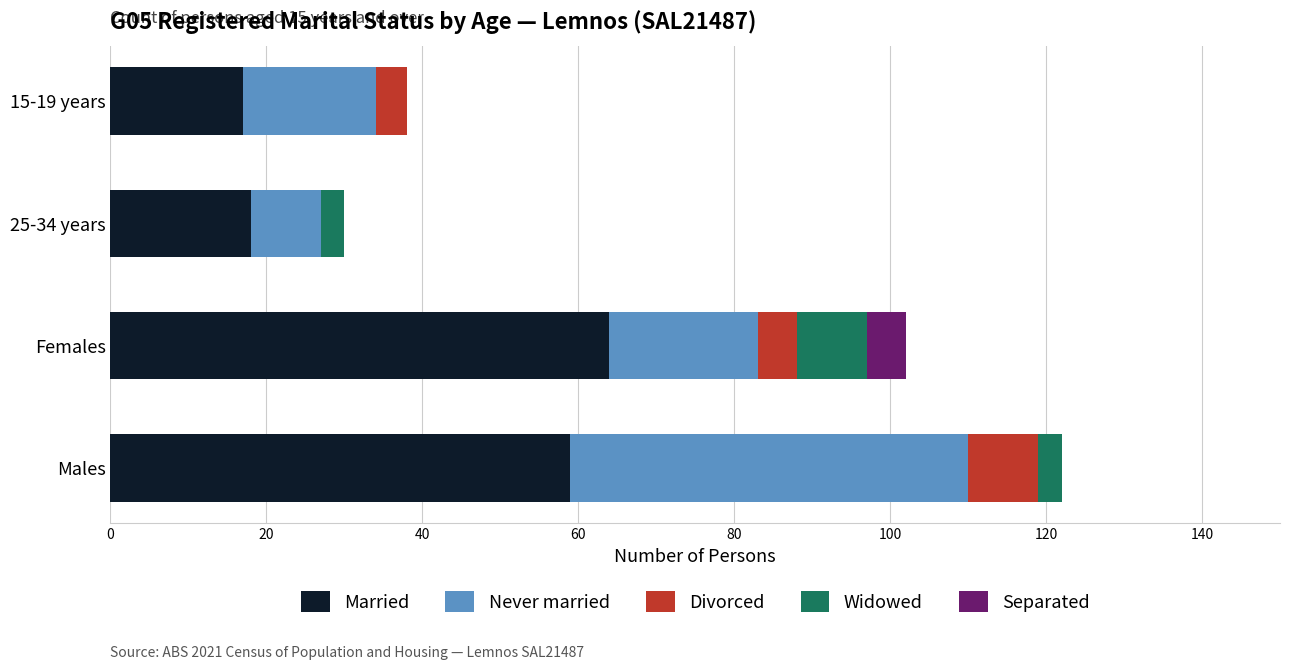

What is the maximum value for Married?

64